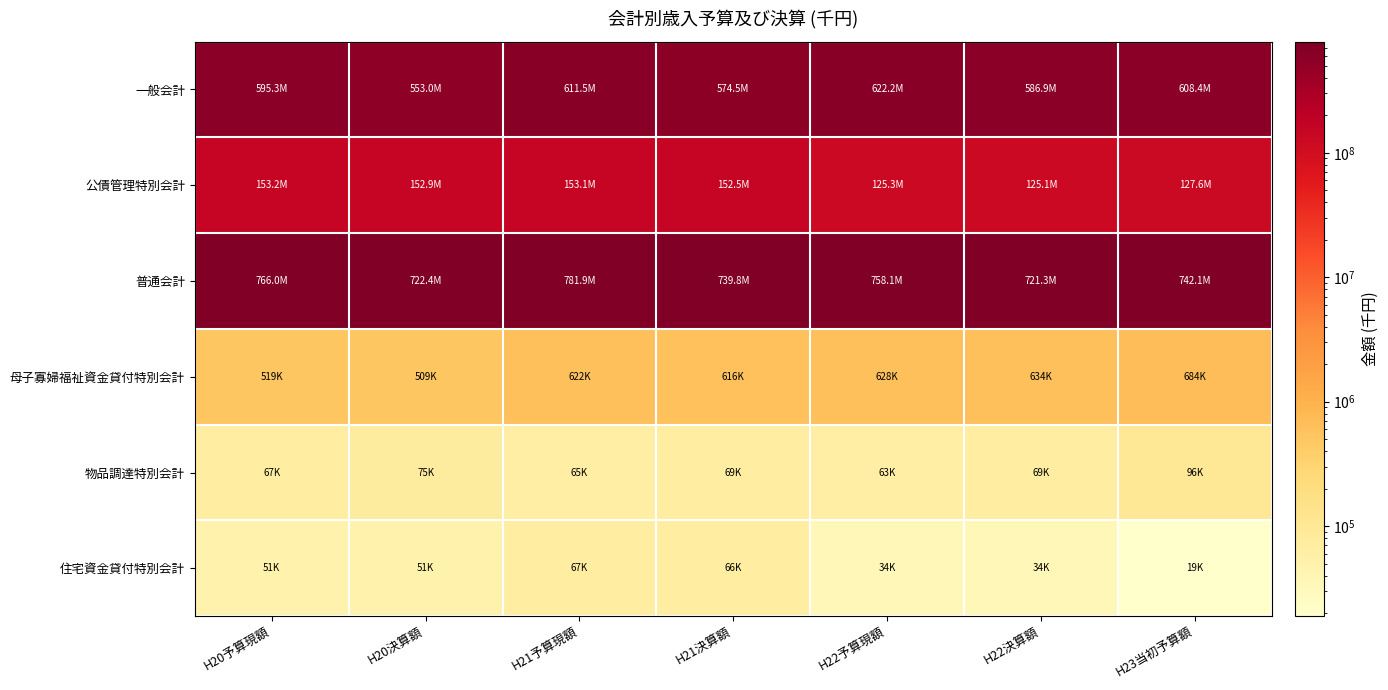

Rank the series by their maximum value, from highest to lowest.

普通会計, 一般会計, 公債管理特別会計, 母子寡婦福祉資金貸付特別会計, 物品調達特別会計, 住宅資金貸付特別会計